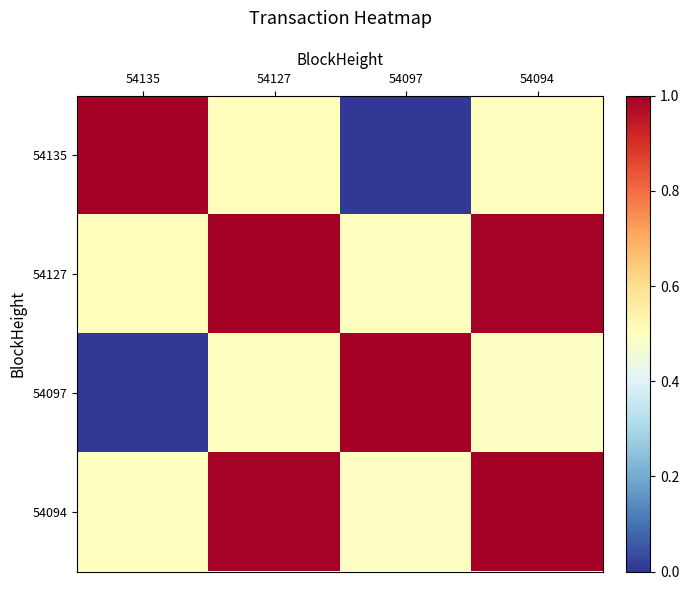

Reading left to right, what are all the values shown in this chart?

54135: 54135=1.0	54127=0.5	54097=0.0	54094=0.5
54127: 54135=0.5	54127=1.0	54097=0.5	54094=1.0
54097: 54135=0.0	54127=0.5	54097=1.0	54094=0.5
54094: 54135=0.5	54127=1.0	54097=0.5	54094=1.0